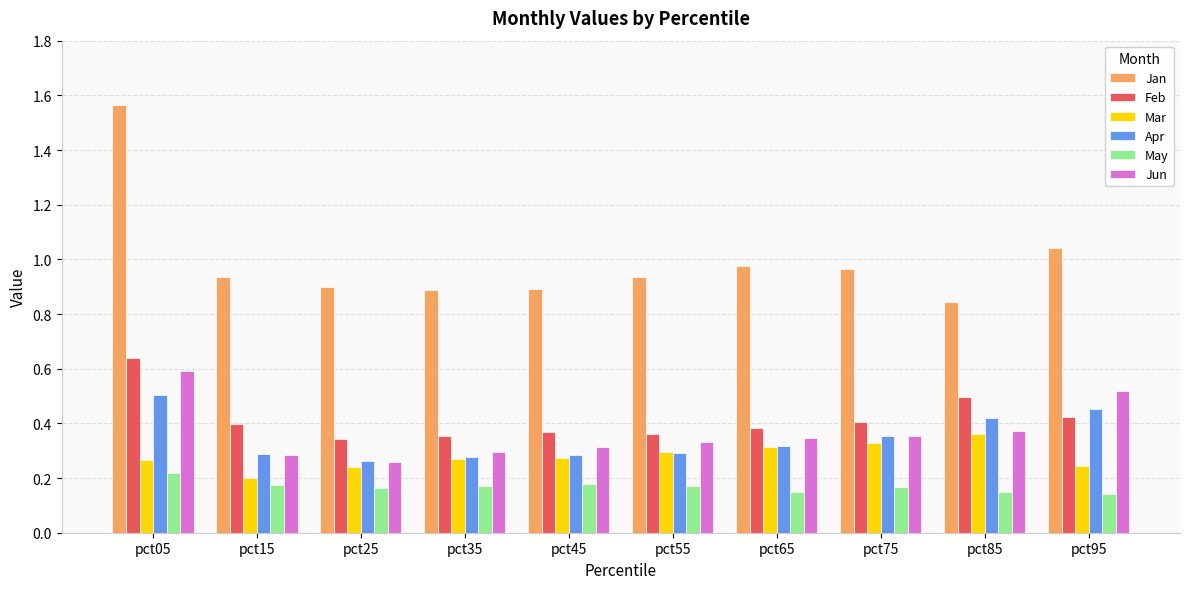

Which series has the largest range (max minus min)?

Jan